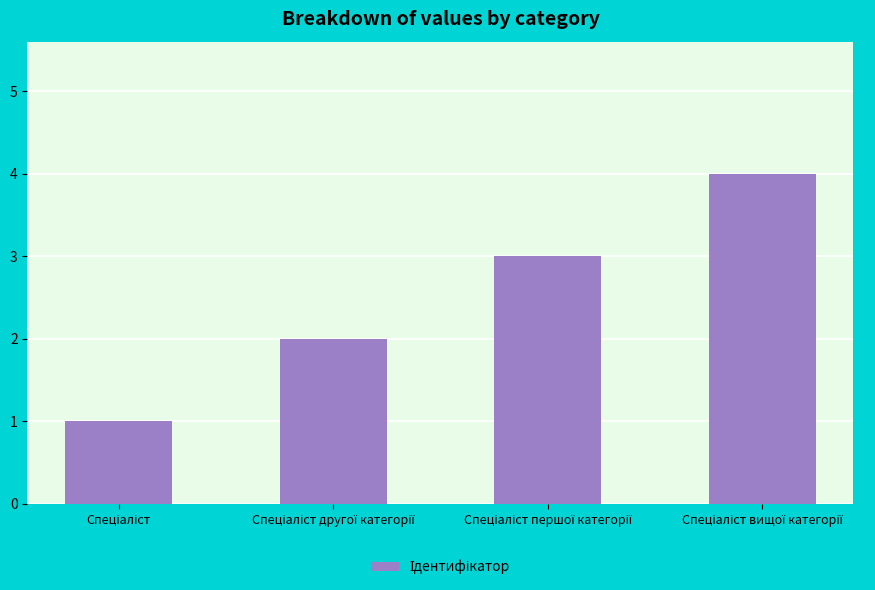

What is the value of the 2nd bar from the left?

2